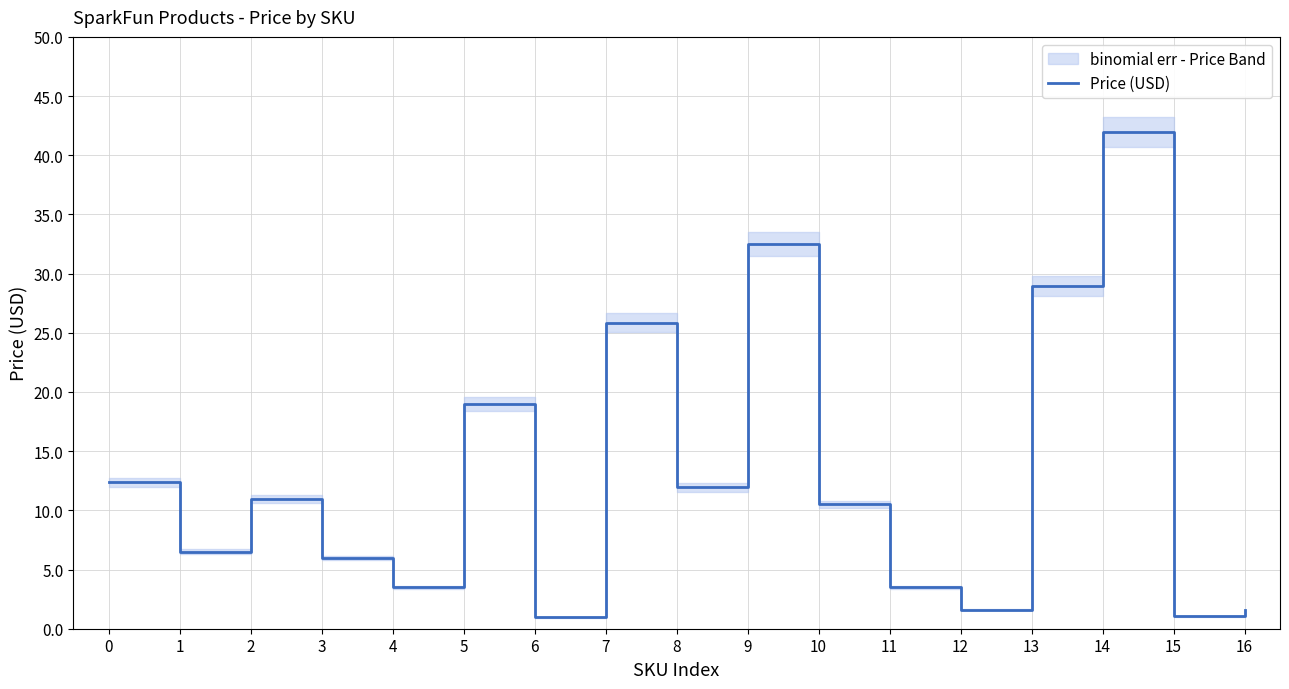

What is the difference between the values at 0 and 4?

8.9